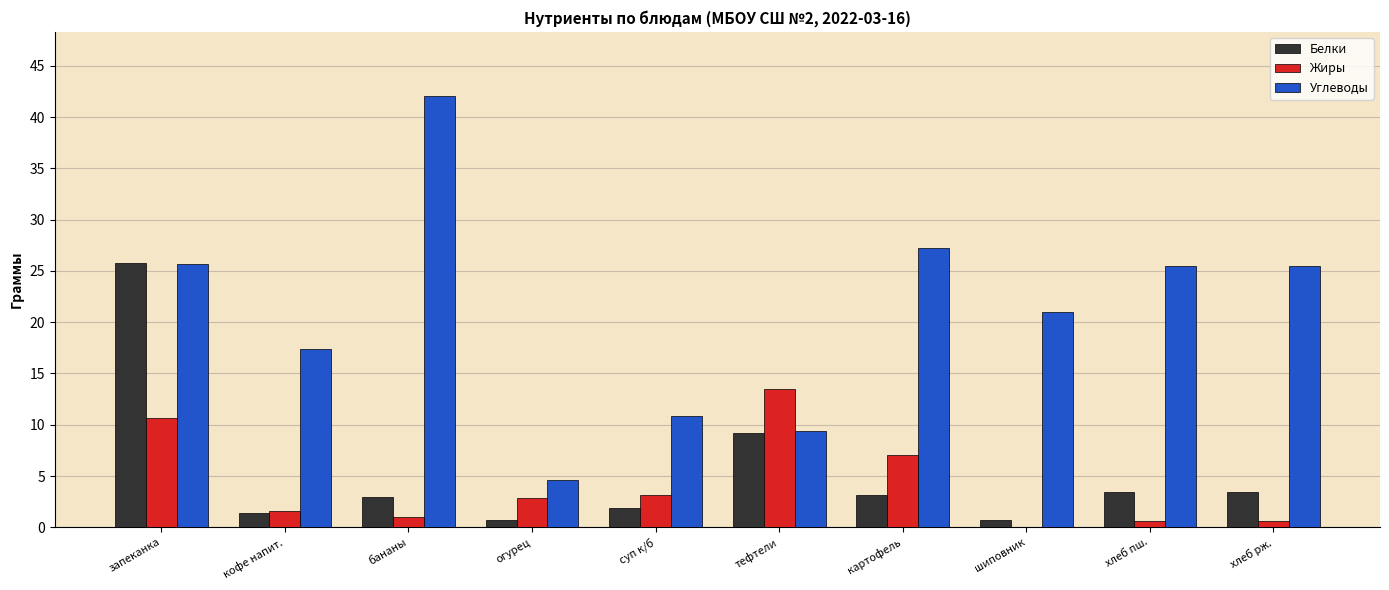

Between запеканка and огурец, which series saw the biggest shift?

Белки